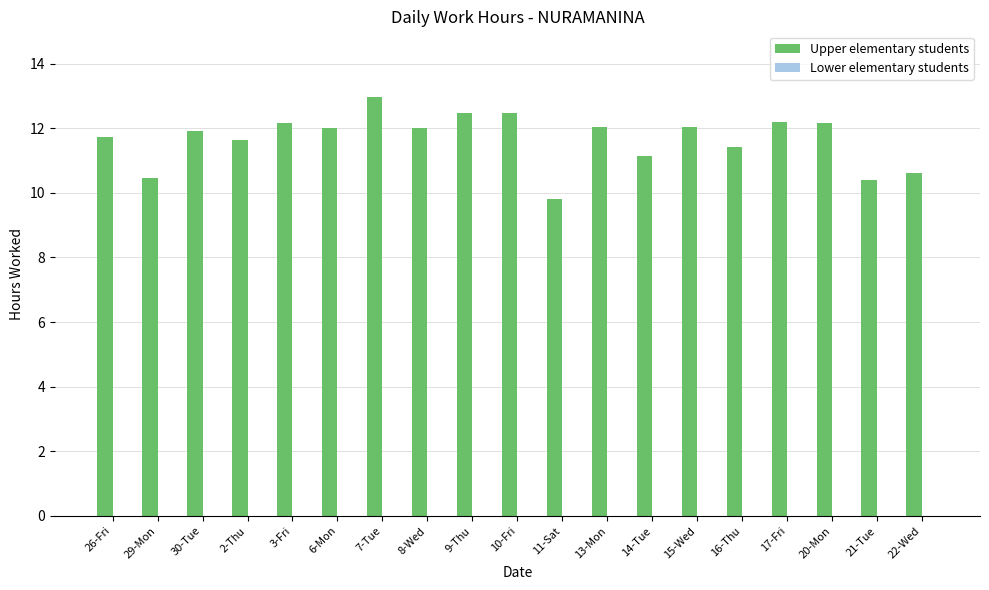

Read the value at 20-Mon.

12.2